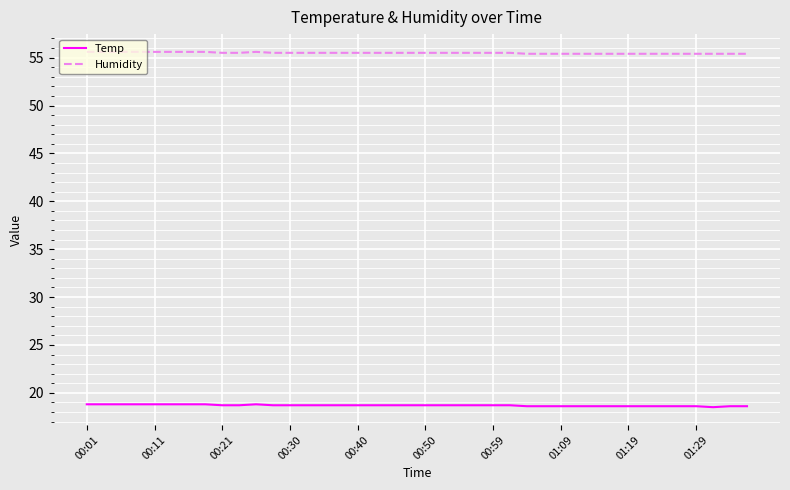

What are all the series names shown in the legend?

Temp, Humidity